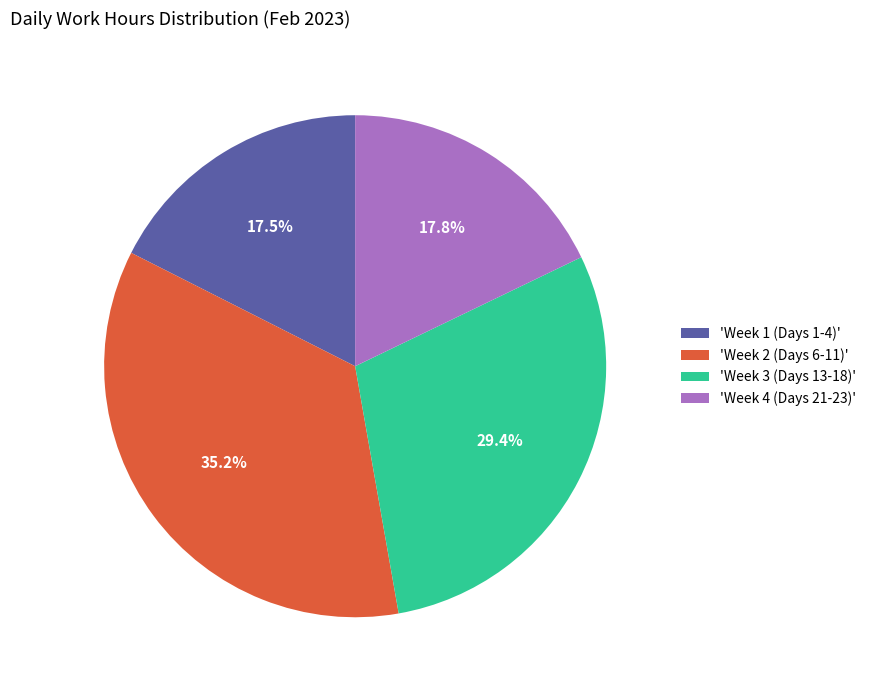

Count the number of slices in the pie.

4